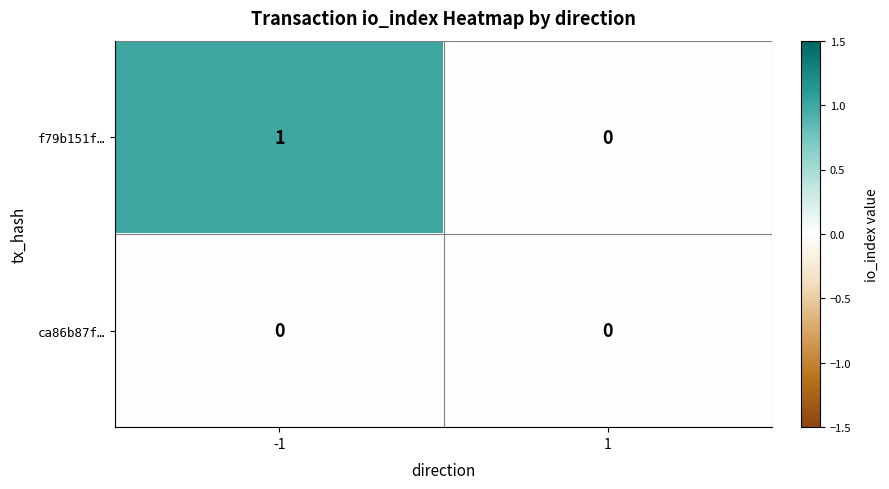

Rank the series at -1 from lowest to highest value.

ca86b87f…, f79b151f…